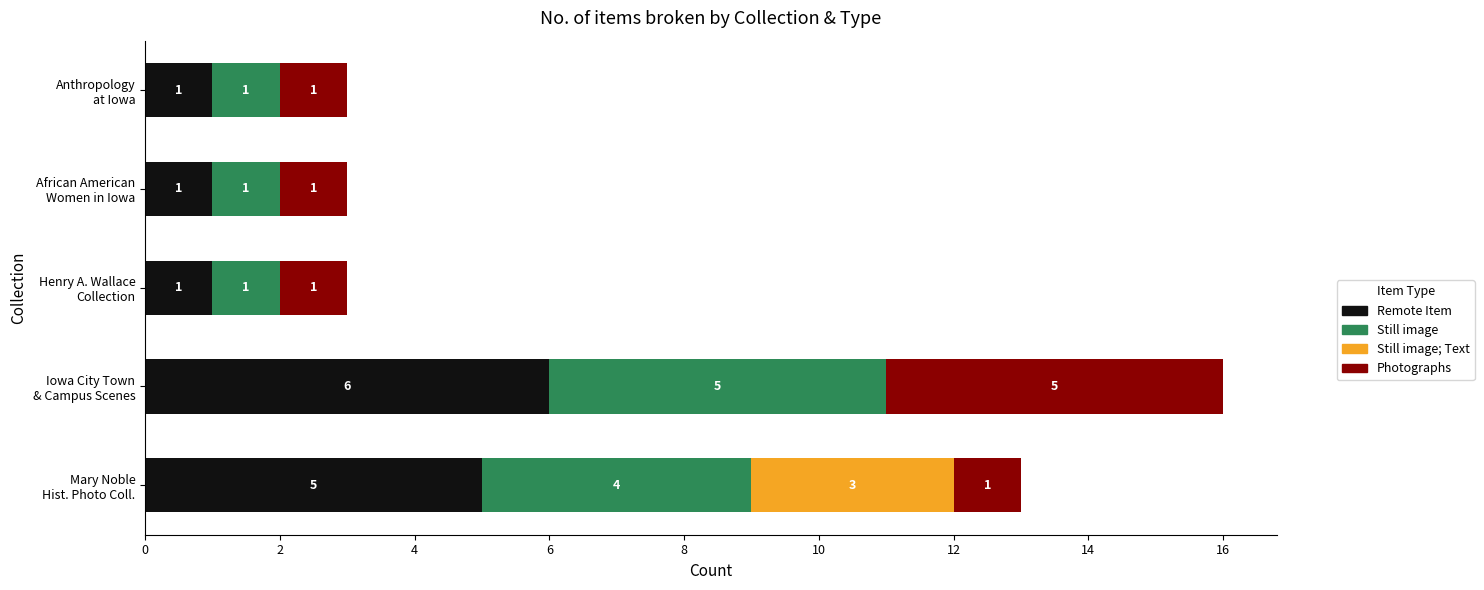

What is the maximum value for Remote Item?

6